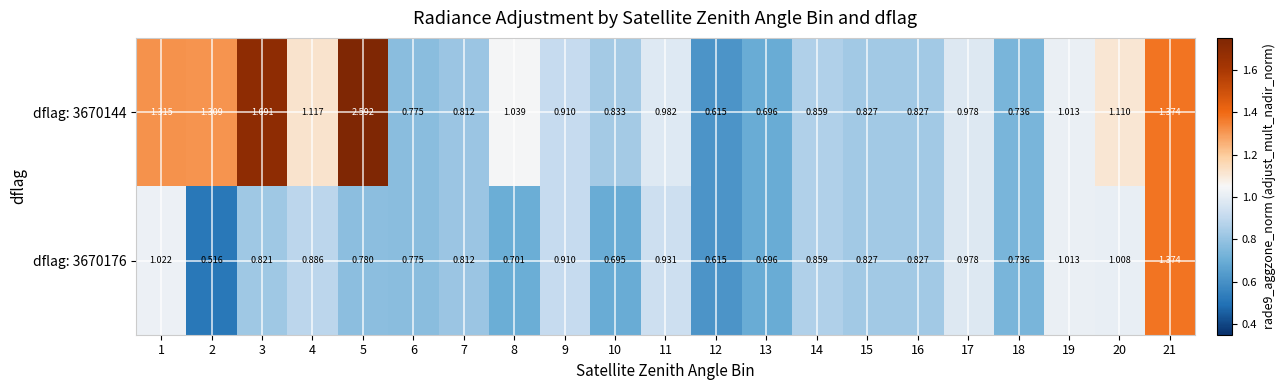

Is the value of dflag: 3670176 at 8 greater than the value of dflag: 3670144 at 15?

No